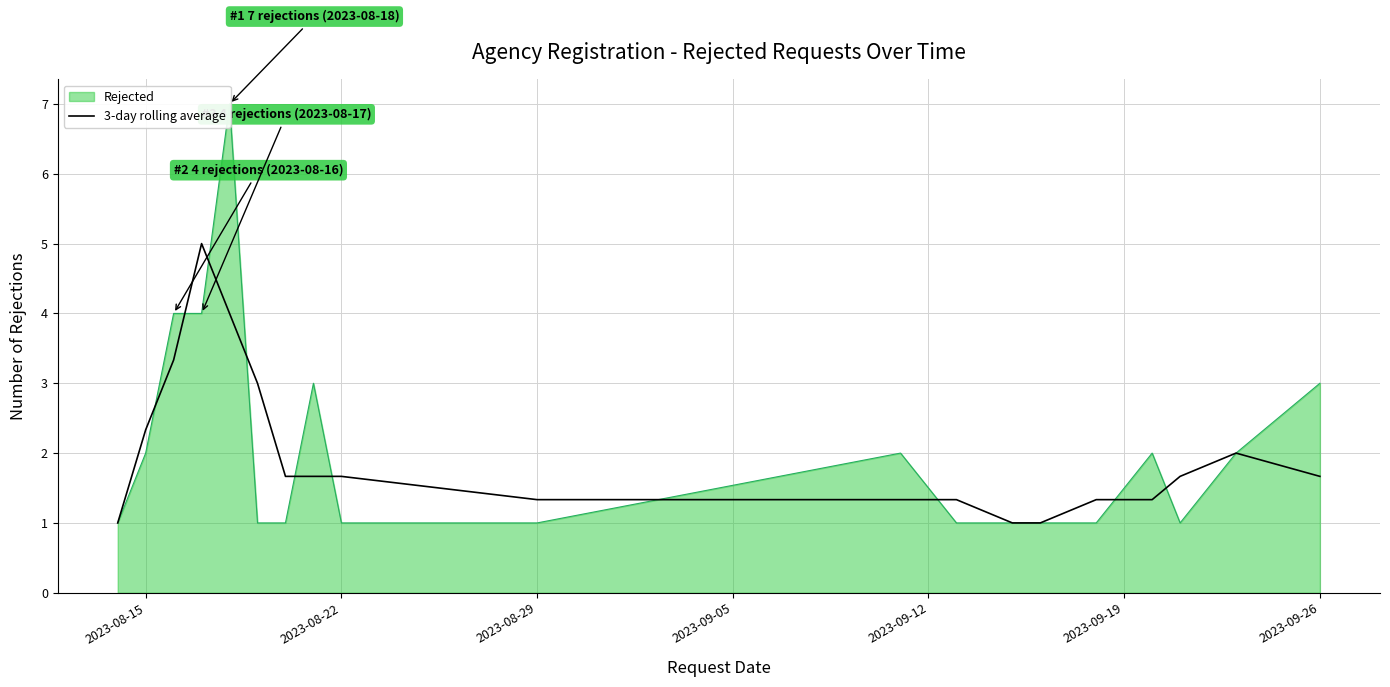

True or false: the data has more than 0 interior local peaks.

True